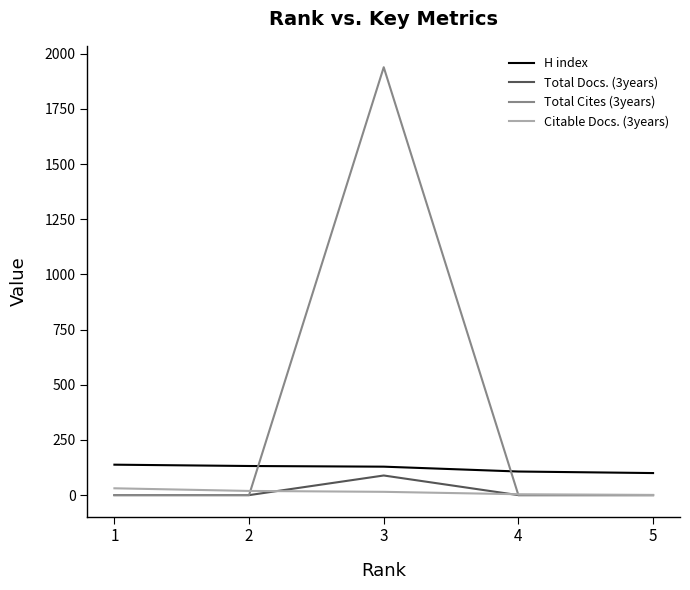

True or false: H index and Total Cites (3years) intersect in this chart.

True